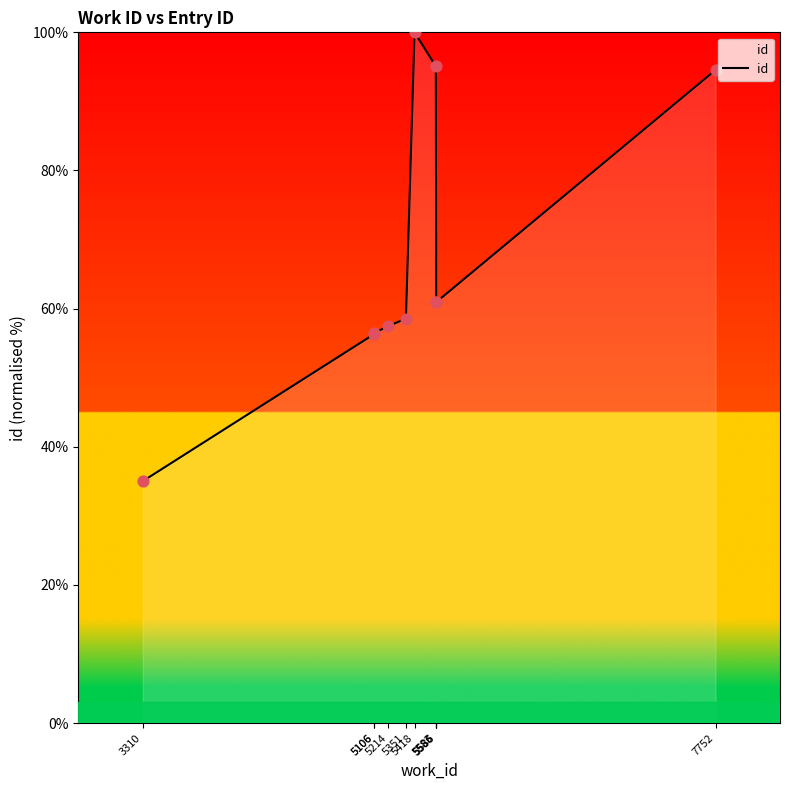

Approximately how many times larger is the value at 5351 compared to 3310?

1.7